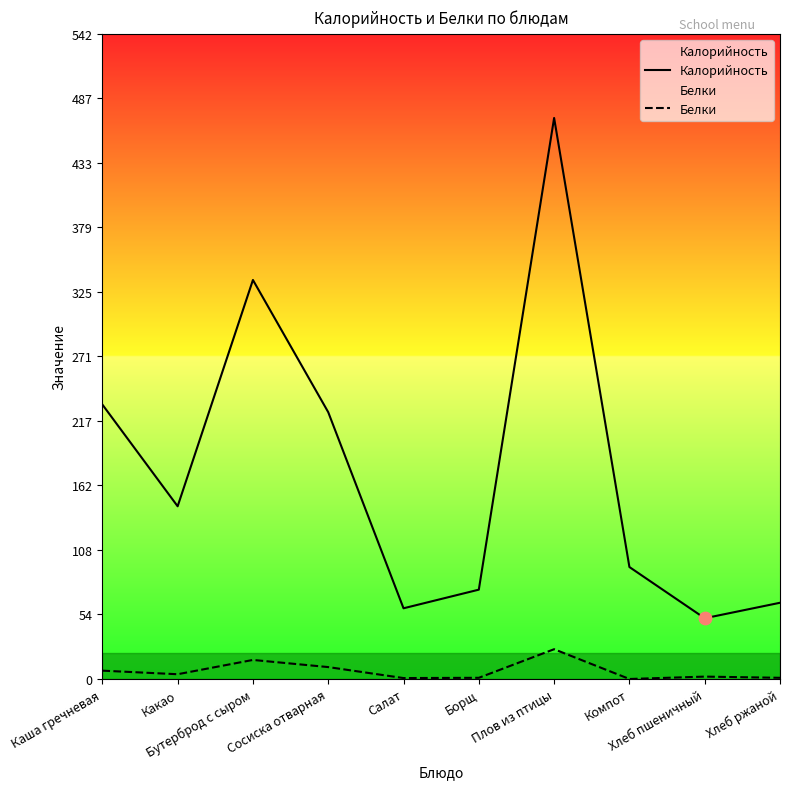

Which series reaches the minimum Y coordinate?

Белки